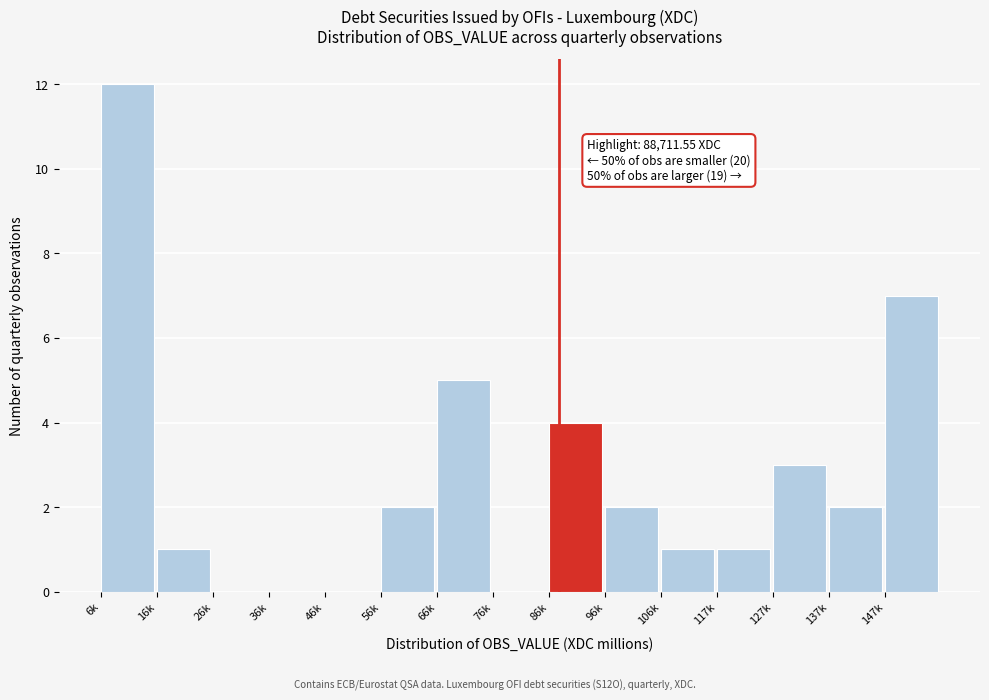

Reading left to right, what are all the values shown in this chart?

6k=12	16k=1	26k=0	36k=0	46k=0	56k=2	66k=5	76k=0	86k=4	96k=2	106k=1	117k=1	127k=3	137k=2	147k=7